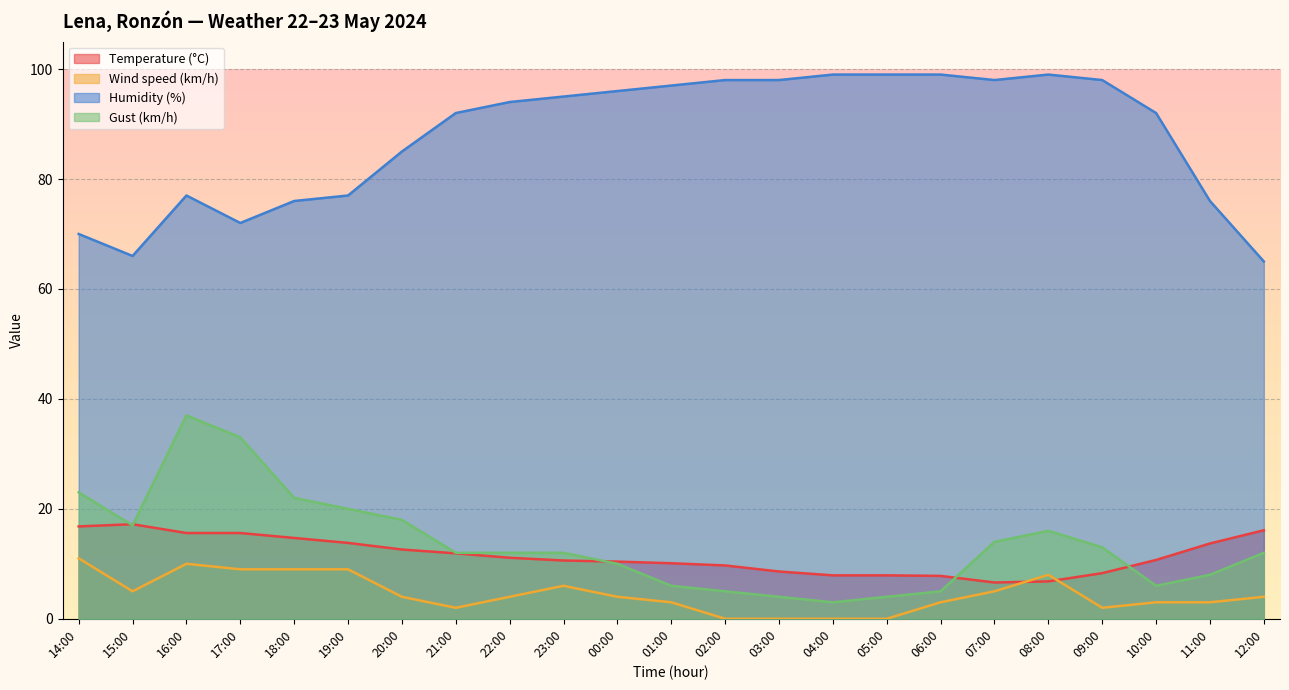

True or false: Temperature (°C) has more than 2 points higher than both neighbors.

False